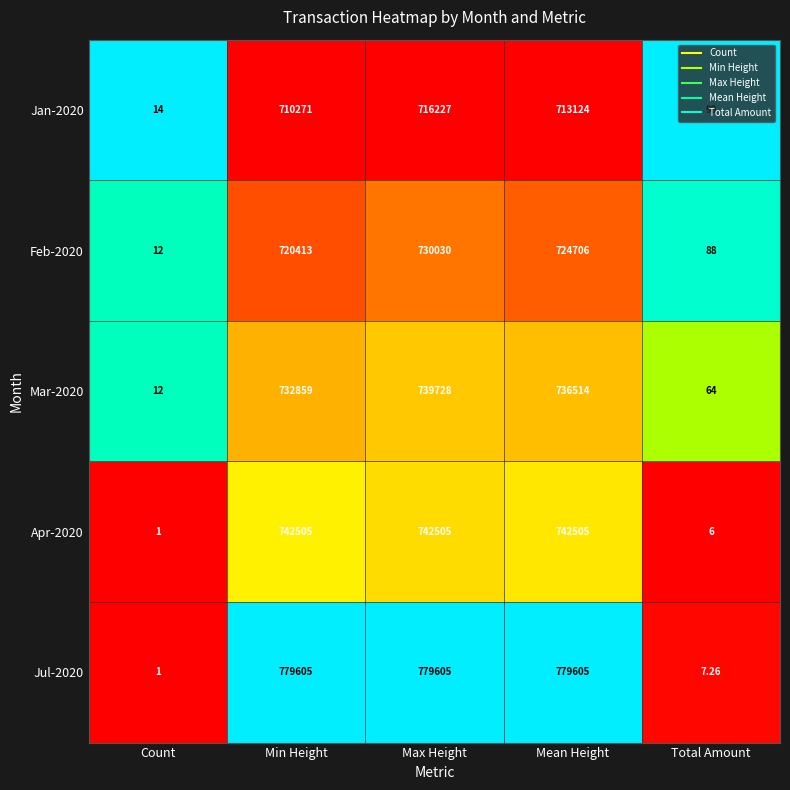

Which series changed the most between Max Height and Mean Height?

Feb-2020